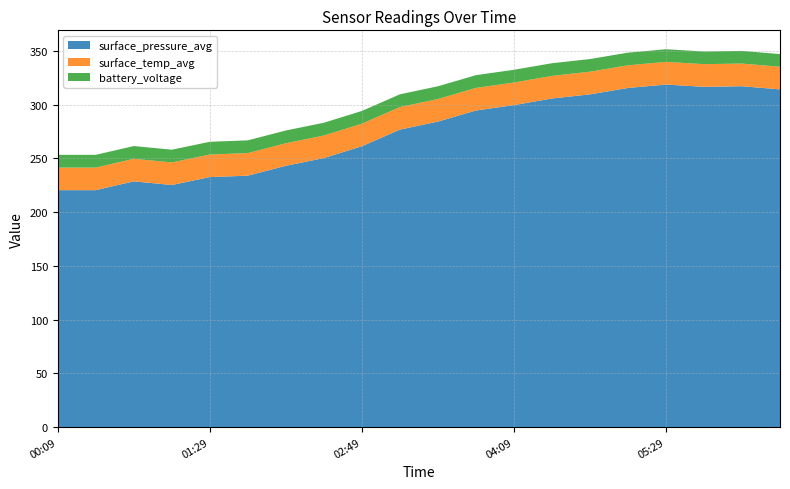

Reading left to right, extract all data points from this chart.

surface_pressure_avg: 00:09=220.4	00:29=220.4	00:49=228.6	01:09=225.2	01:29=232.6	01:49=233.9	02:09=243.1	02:29=250.3	02:49=261.2	03:09=276.7	03:29=284.2	03:49=294.5	04:09=299.5	04:29=305.7	04:49=309.6	05:09=315.5	05:29=318.7	05:49=316.6	06:09=317.1	06:29=314.2
surface_temp_avg: 00:09=21.0	00:29=21.0	00:49=21.0	01:09=21.0	01:29=21.0	01:49=21.0	02:09=21.0	02:29=21.0	02:49=21.0	03:09=21.0	03:29=21.0	03:49=21.0	04:09=21.0	04:29=21.0	04:49=21.1	05:09=21.1	05:29=21.1	05:49=21.1	06:09=21.1	06:29=21.1
battery_voltage: 00:09=11.9	00:29=11.9	00:49=11.9	01:09=11.9	01:29=11.9	01:49=11.9	02:09=11.9	02:29=11.9	02:49=11.9	03:09=11.9	03:29=11.9	03:49=11.9	04:09=11.9	04:29=11.8	04:49=11.8	05:09=11.8	05:29=11.8	05:49=11.8	06:09=11.8	06:29=11.8